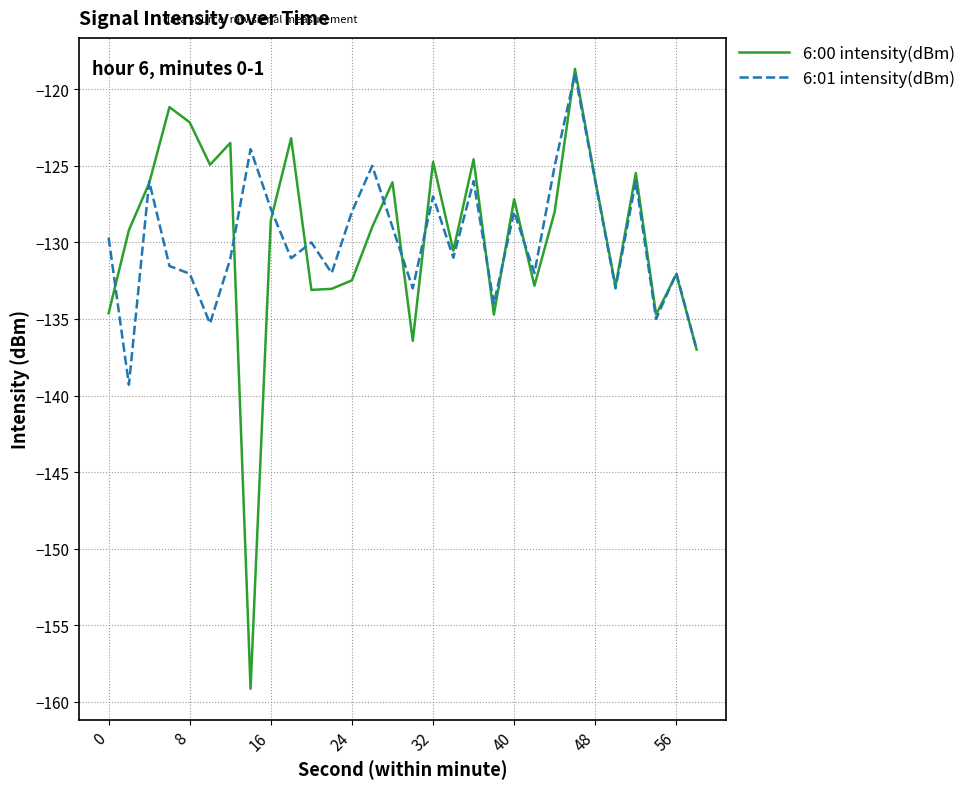

Count the number of categories in the chart.

30